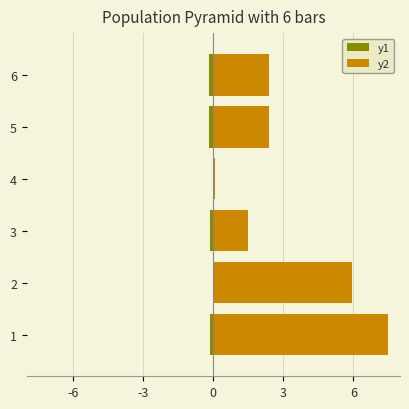

Is the value of y1 at 2 greater than the value of y2 at 6?

No